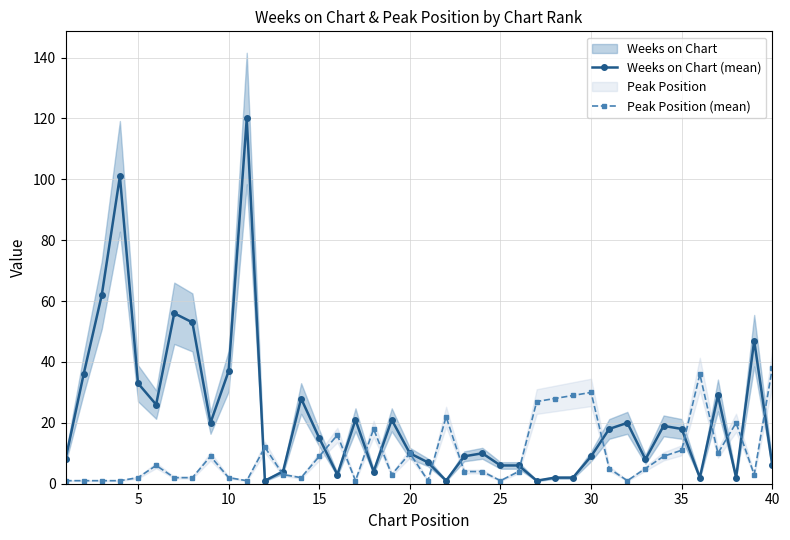

Reading left to right, what are all the values shown in this chart?

Weeks on Chart (mean): 8	36	62	101	33	26	56	53	20	37	120	1	4	28	15	3	21	4	21	10	7	1	9	10	6	6	1	2	2	9	18	20	8	19	18	2	29	2	47	6
Peak Position (mean): 1	1	1	1	2	6	2	2	9	2	1	12	3	2	9	16	1	18	3	10	1	22	4	4	1	4	27	28	29	30	5	1	5	9	11	36	10	20	3	38